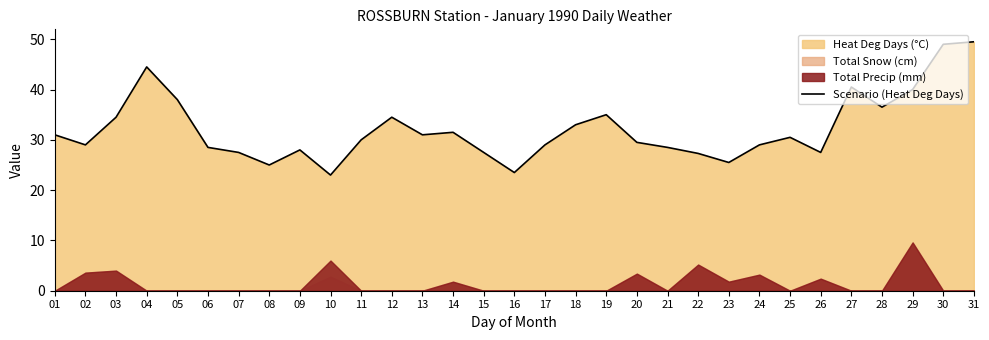

True or false: the data shows 23.0 at 10.

True